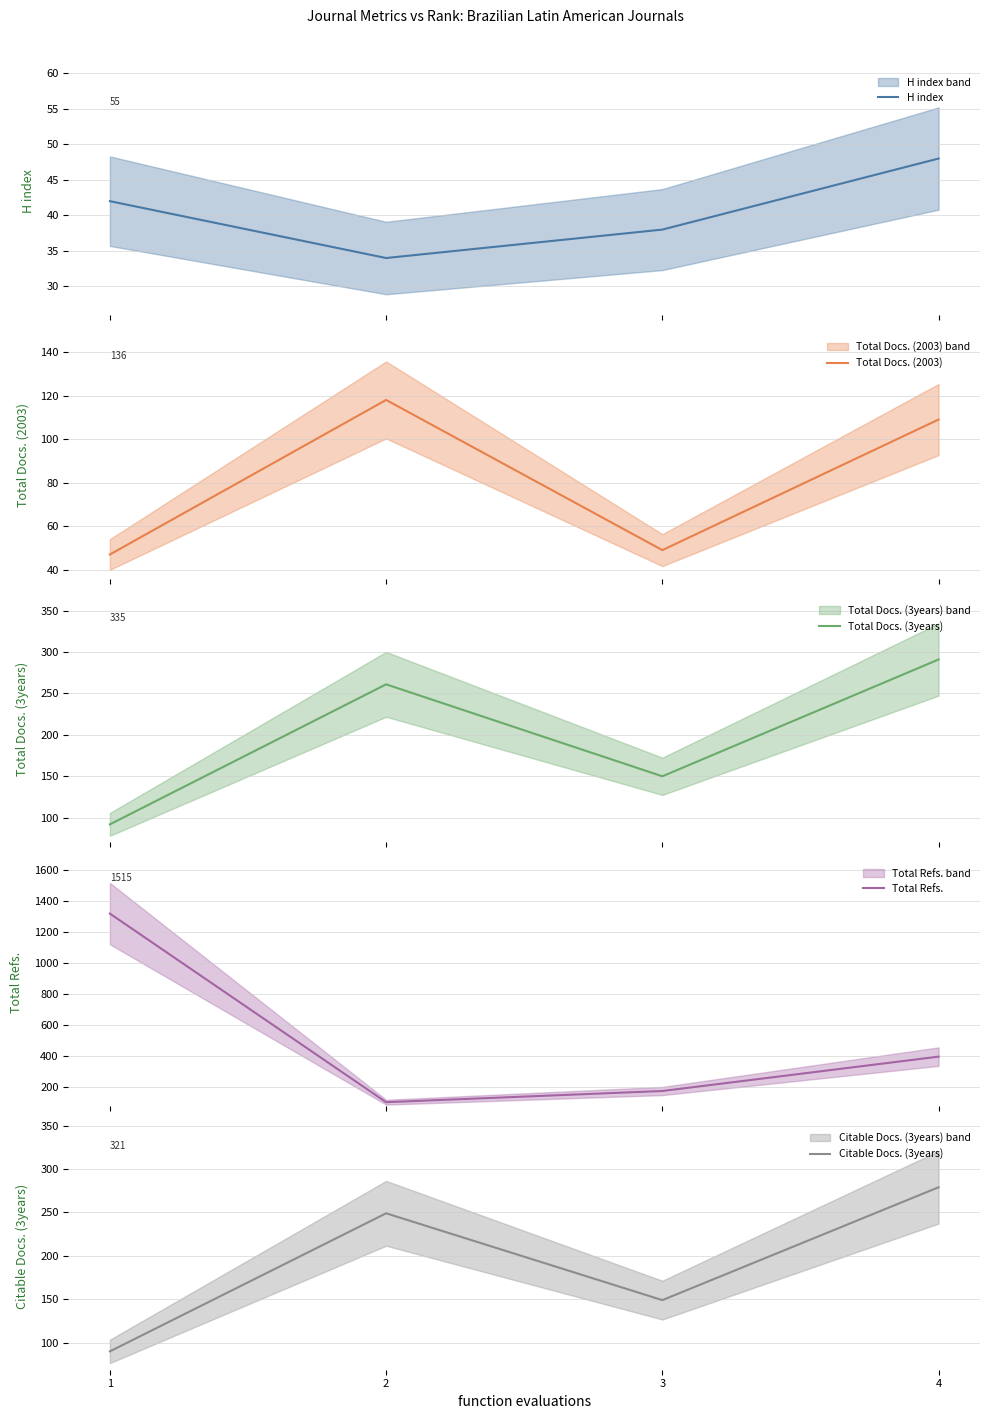

Which label corresponds to the smallest value in the chart?

2